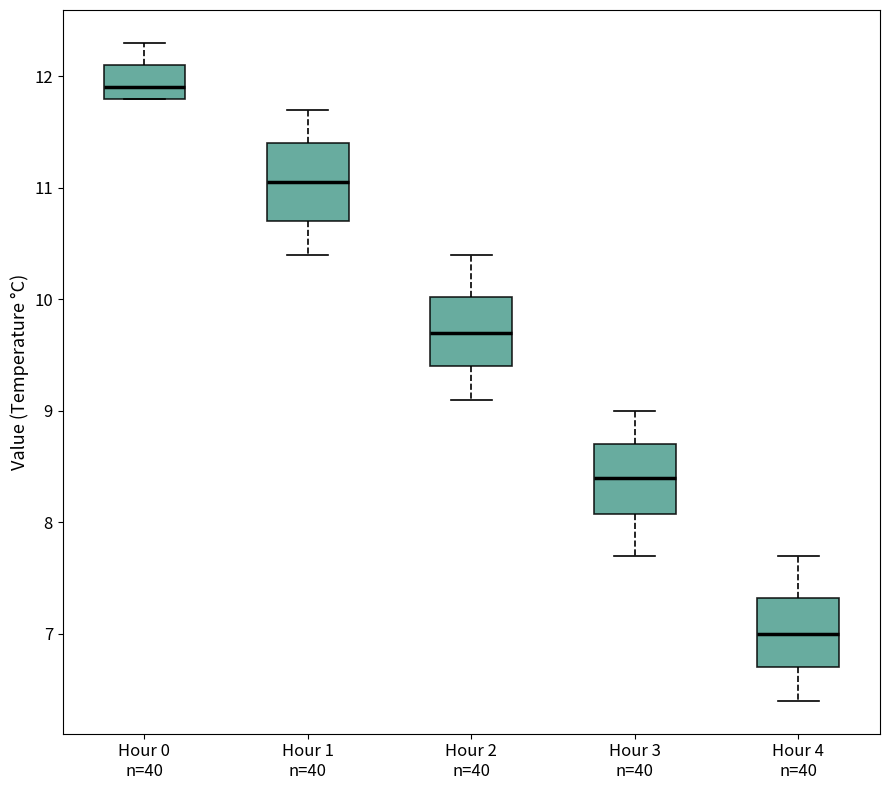

Where does the upper whisker of the box for Hour 4 n=40 end on the y-axis? The values are not printed on the chart, so give them approximately, as read against the axis.

7.7